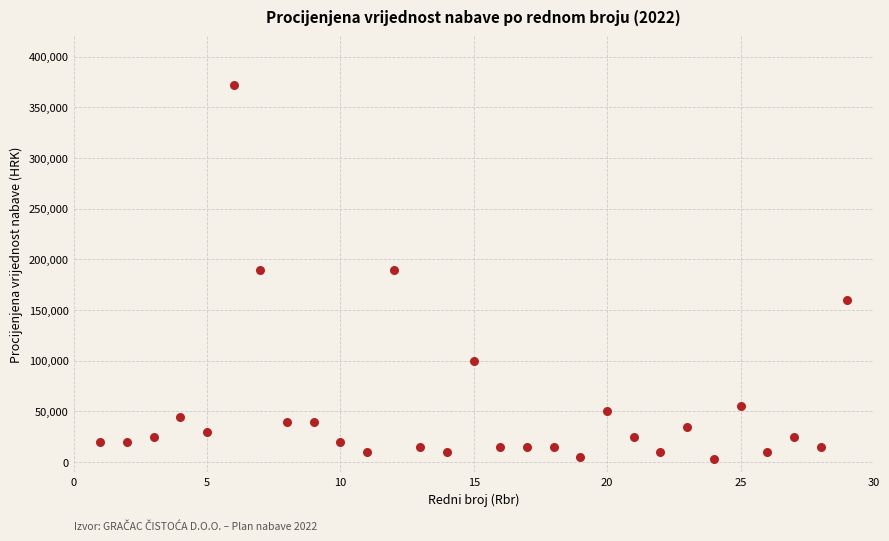

What is the range of X values (max minus min)?

28